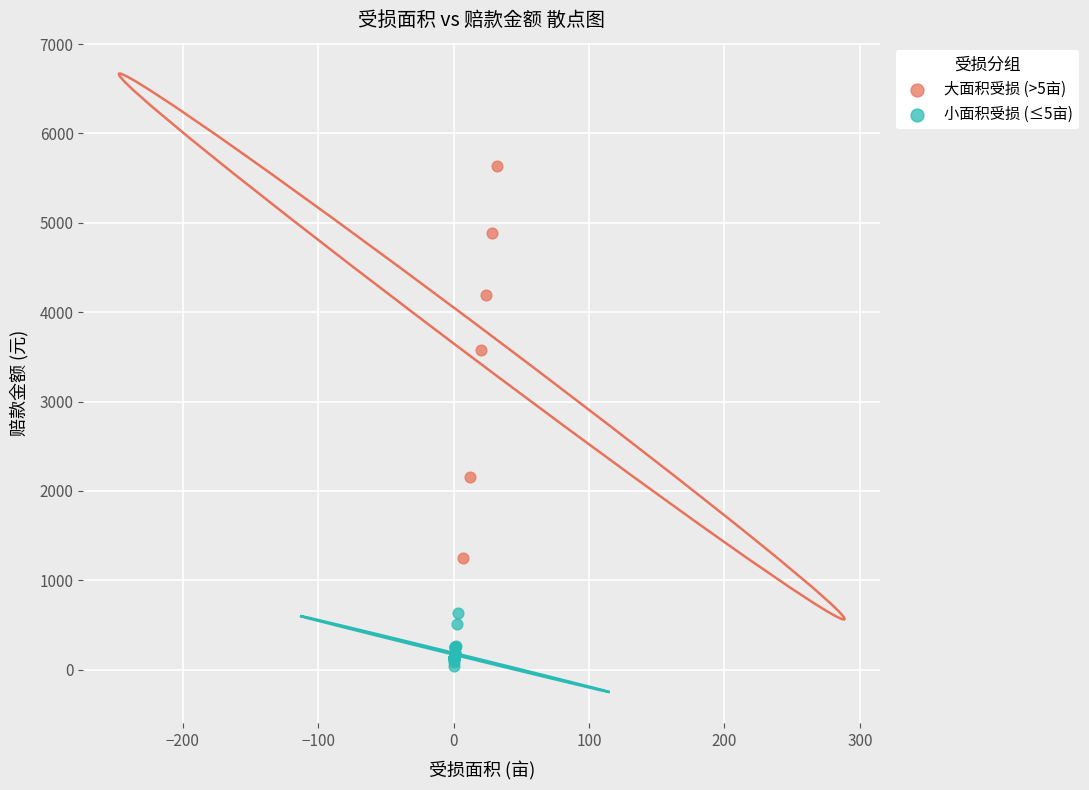

Which series has the widest spread of Y values?

大面积受损 (>5亩)